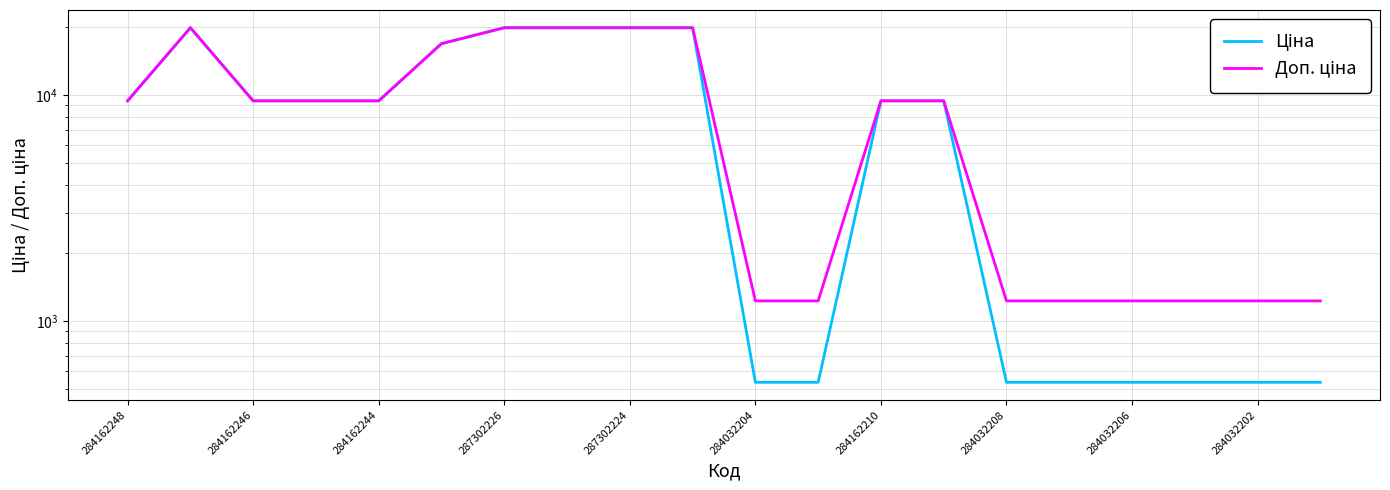

How many data points does each series have?

20